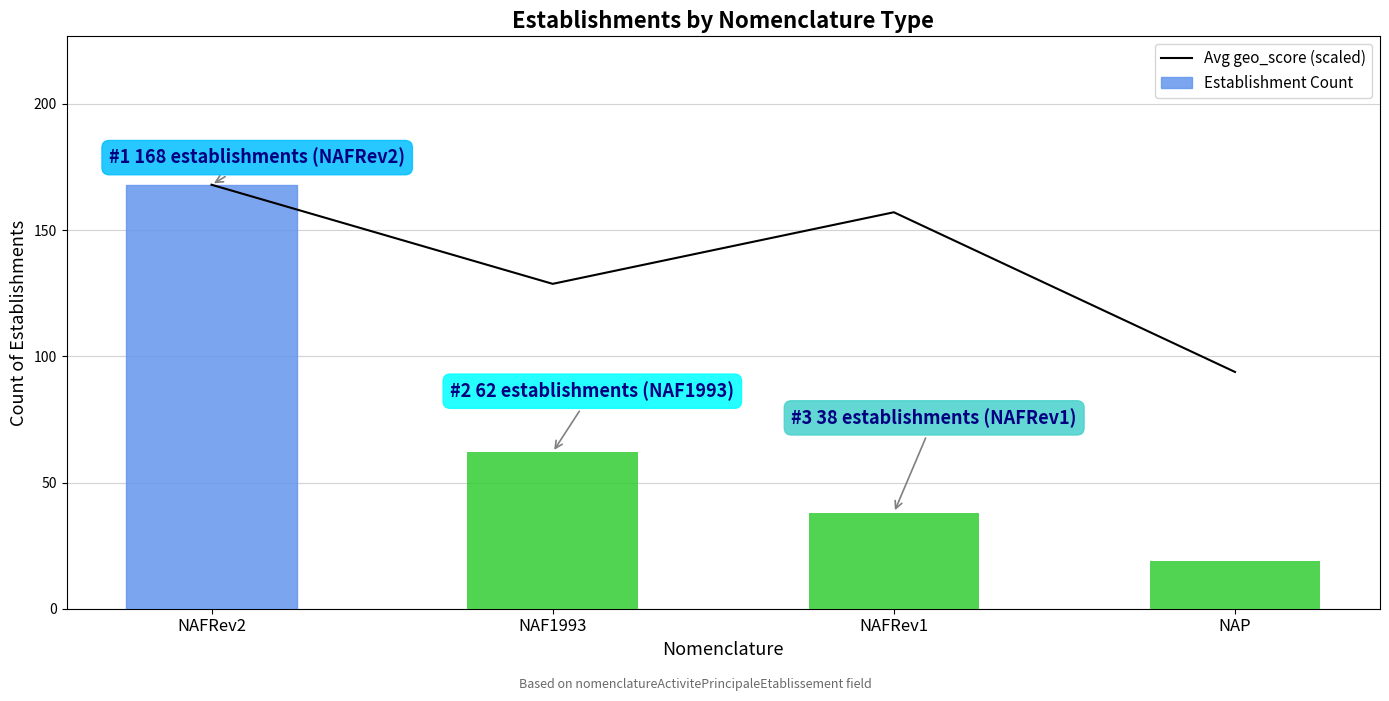

At which label does Establishment Count reach its minimum?

NAP